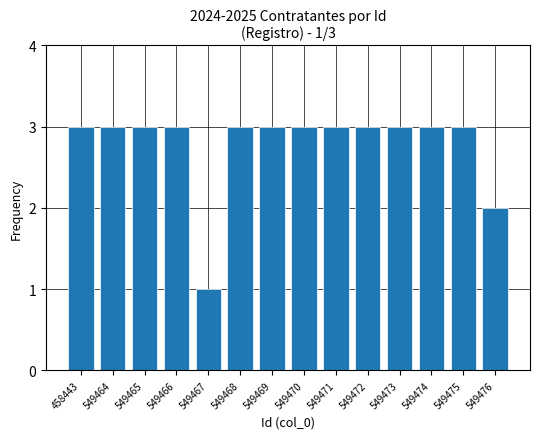

Reading left to right, list all the values displayed in this chart.

3	3	3	3	1	3	3	3	3	3	3	3	3	2